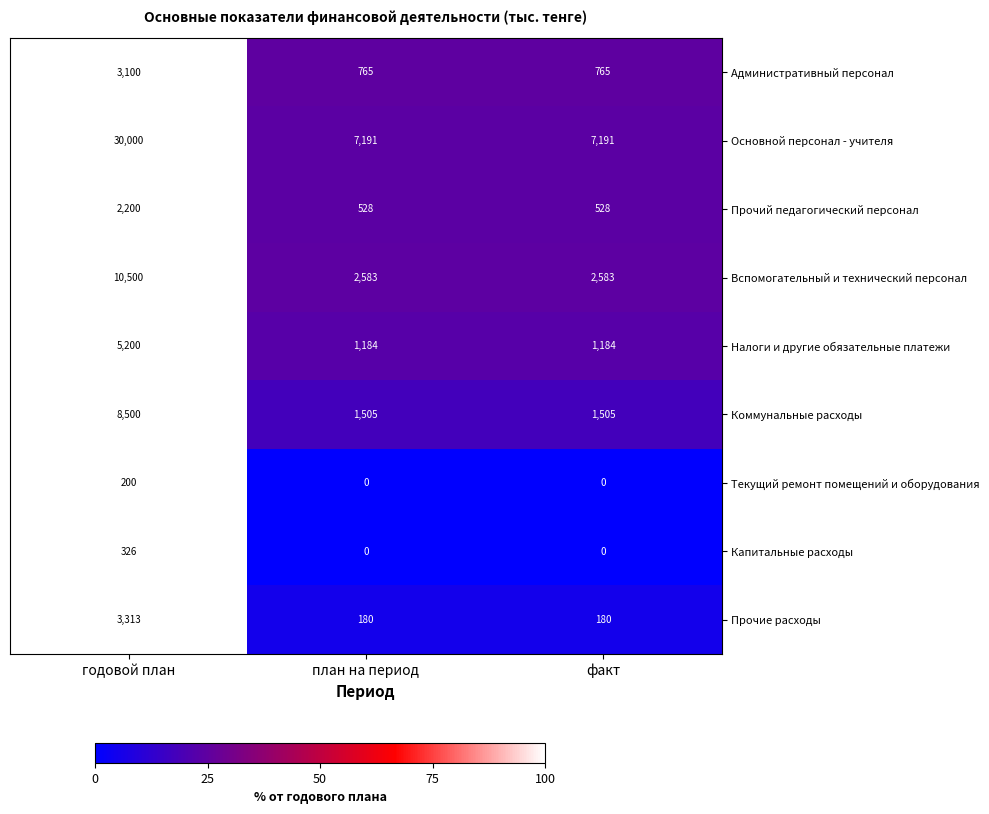

Reading left to right, transcribe all the data shown in this chart.

Административный персонал: годовой план=3100	план на период=765	факт=765
Основной персонал - учителя: годовой план=30000	план на период=7191	факт=7191
Прочий педагогический персонал: годовой план=2200	план на период=528	факт=528
Вспомогательный и технический персонал: годовой план=10500	план на период=2583	факт=2583
Налоги и другие обязательные платежи: годовой план=5200	план на период=1184	факт=1184
Коммунальные расходы: годовой план=8500	план на период=1505	факт=1505
Текущий ремонт помещений и оборудования: годовой план=200	план на период=0	факт=0
Капитальные расходы: годовой план=326	план на период=0	факт=0
Прочие расходы: годовой план=3313	план на период=180	факт=180